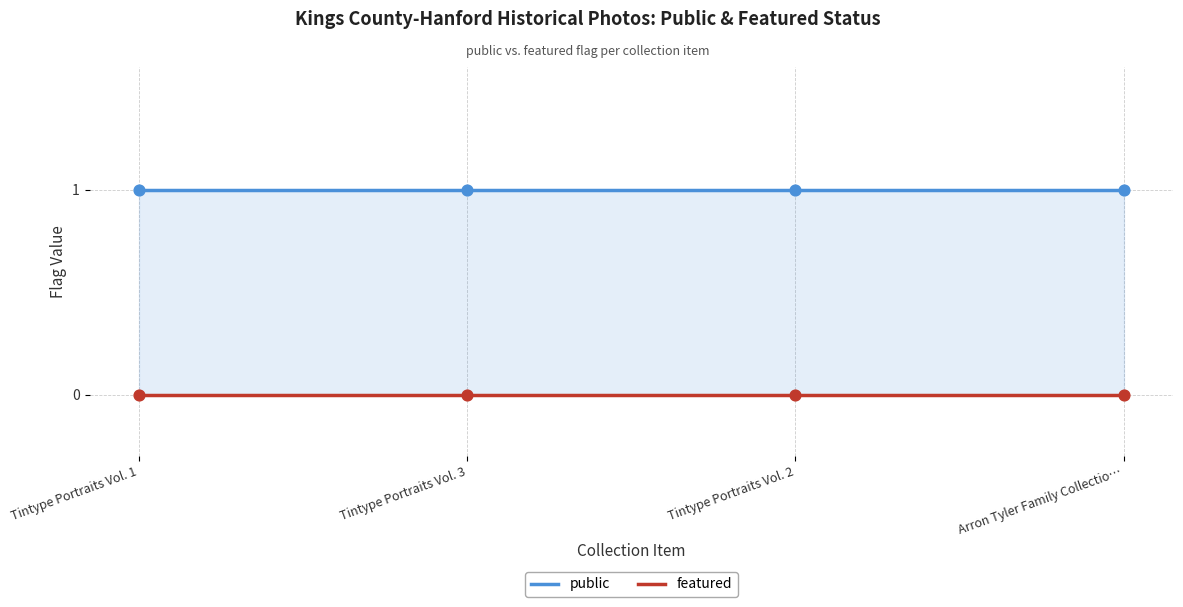

Which series has the largest total across all categories?

public